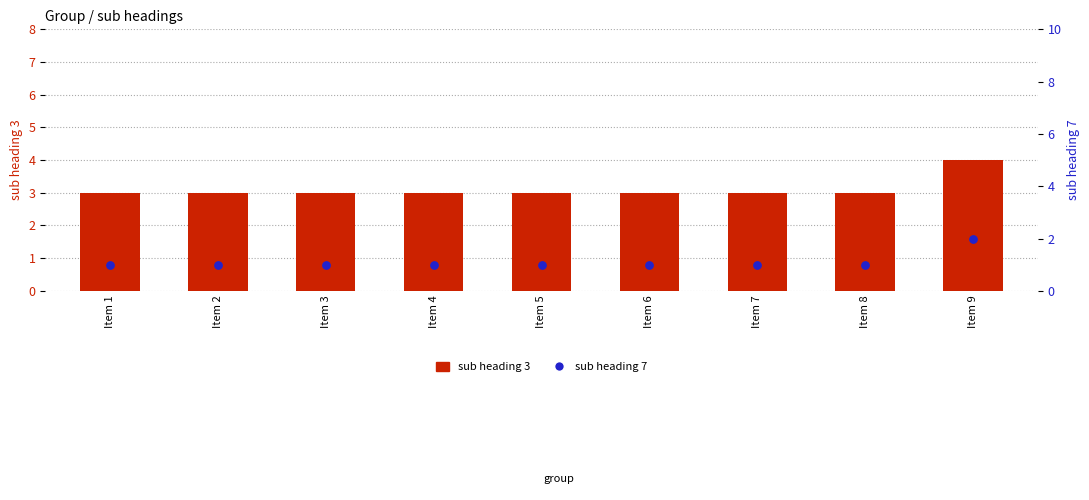

Which series has the largest Y range (max minus min)?

sub heading 3